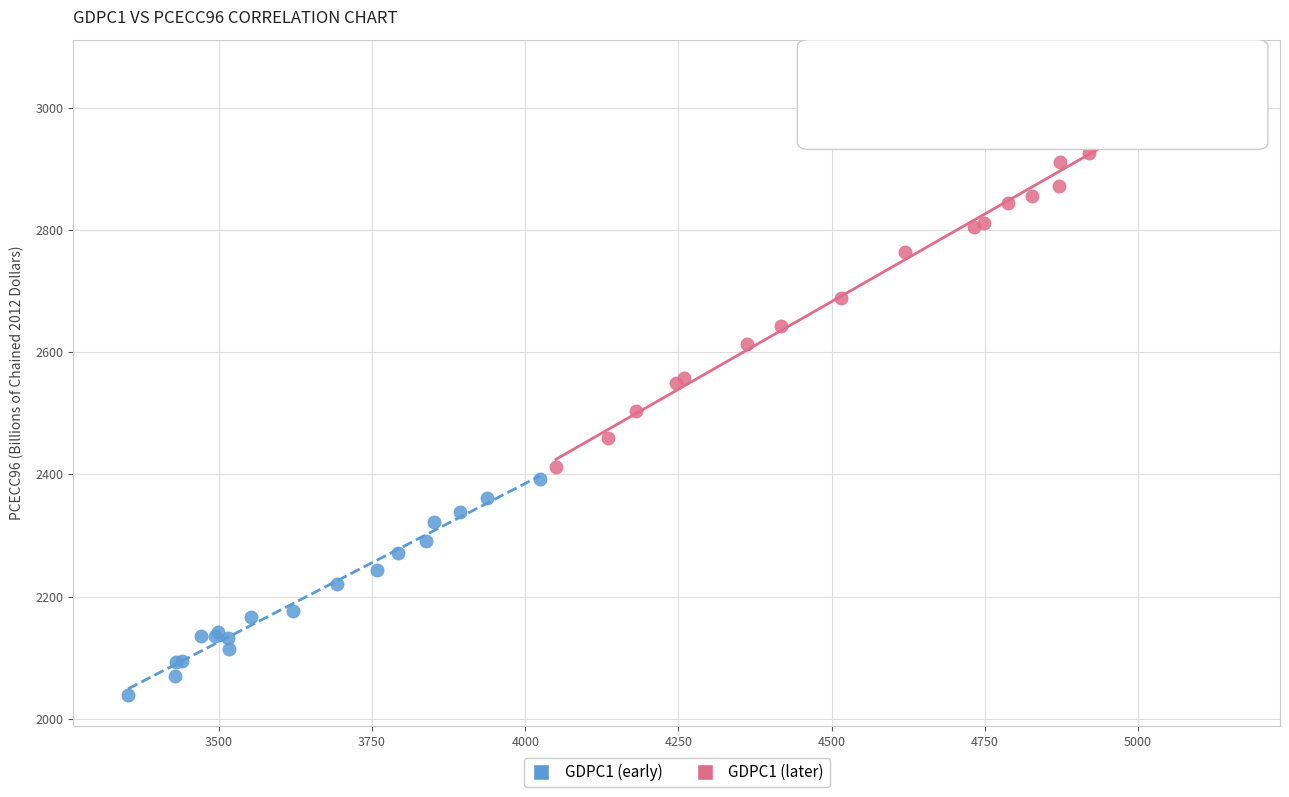

What are all the series names shown in the legend?

GDPC1 (early), GDPC1 (later)